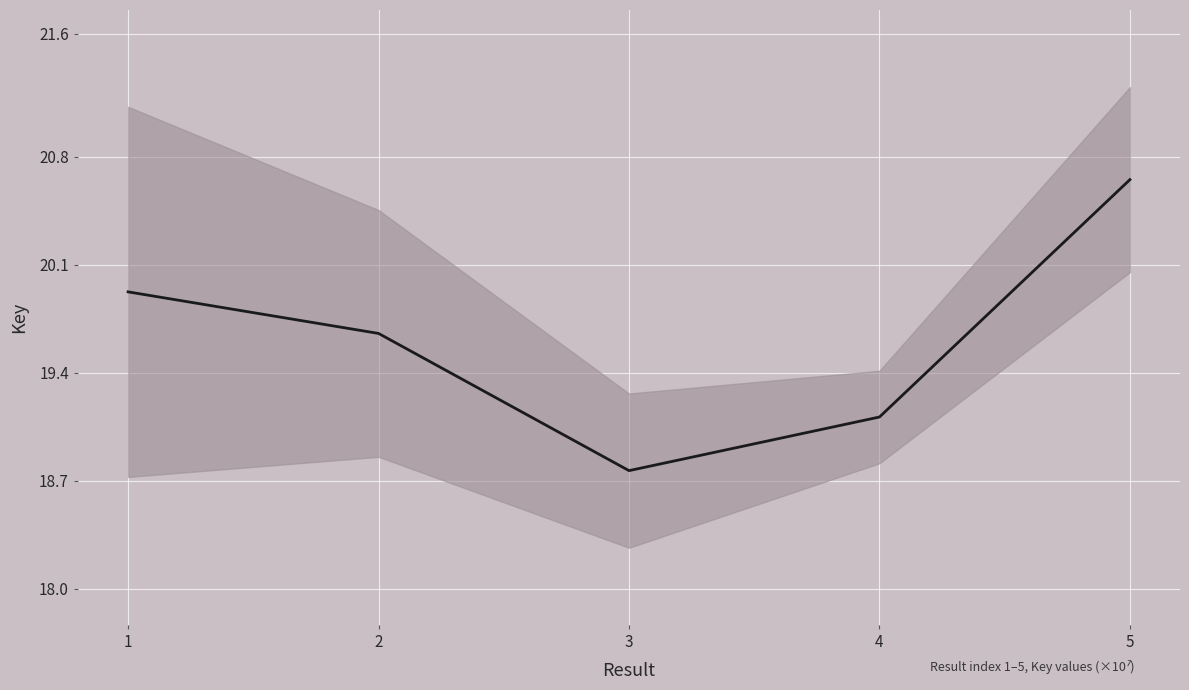

Which label corresponds to the smallest value in the chart?

3